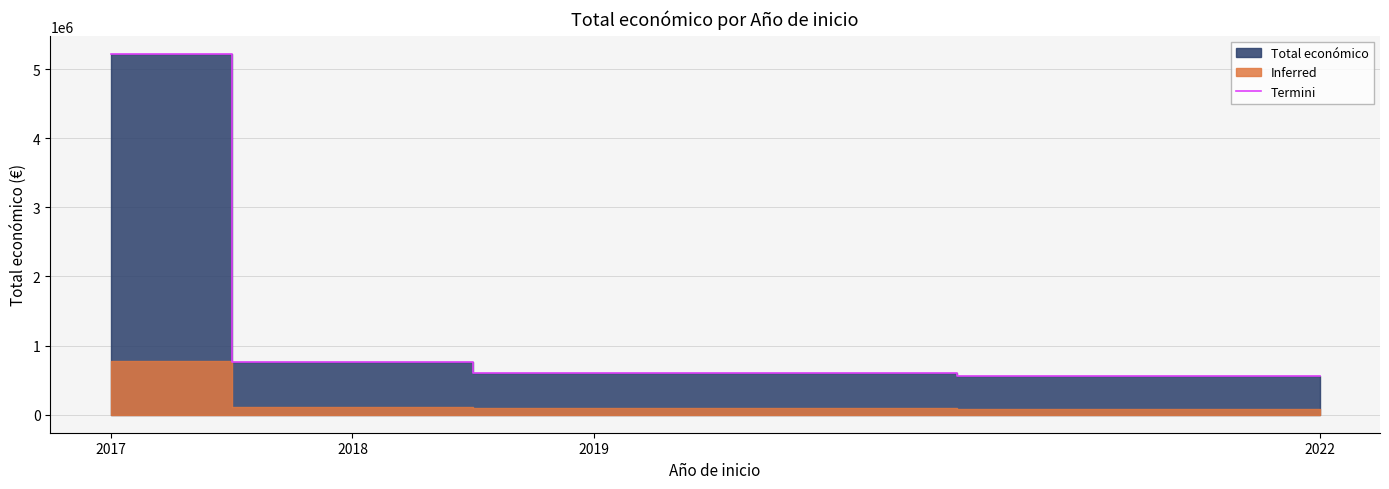

Rank the categories by value from highest to lowest.

2017, 2018, 2019, 2022